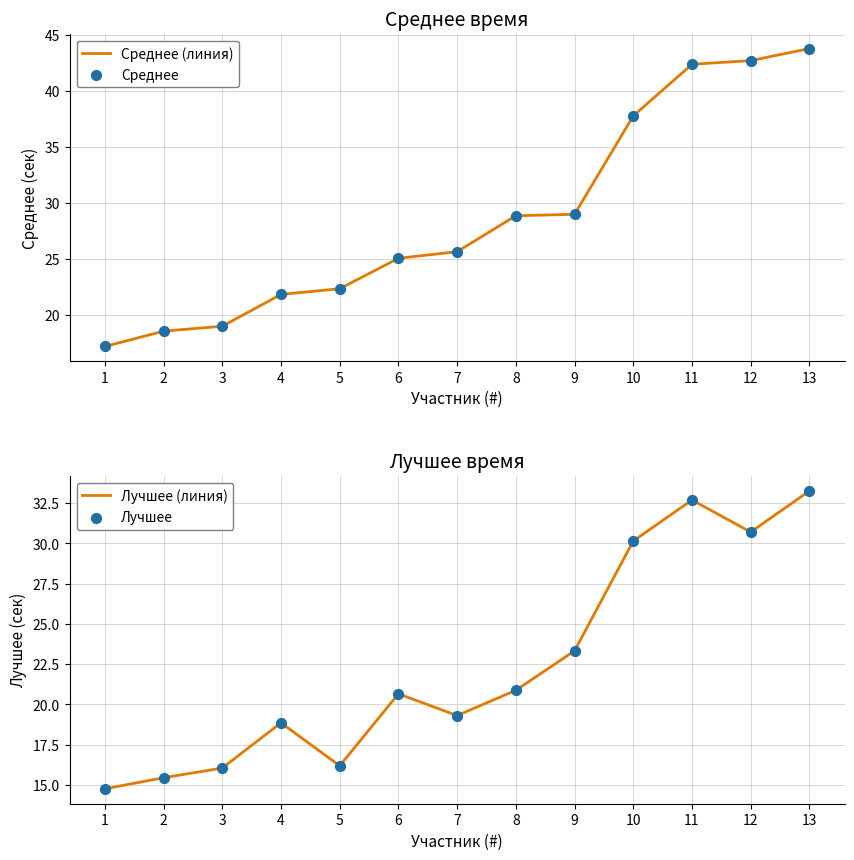

What is the total value across all series at 2?

68.0